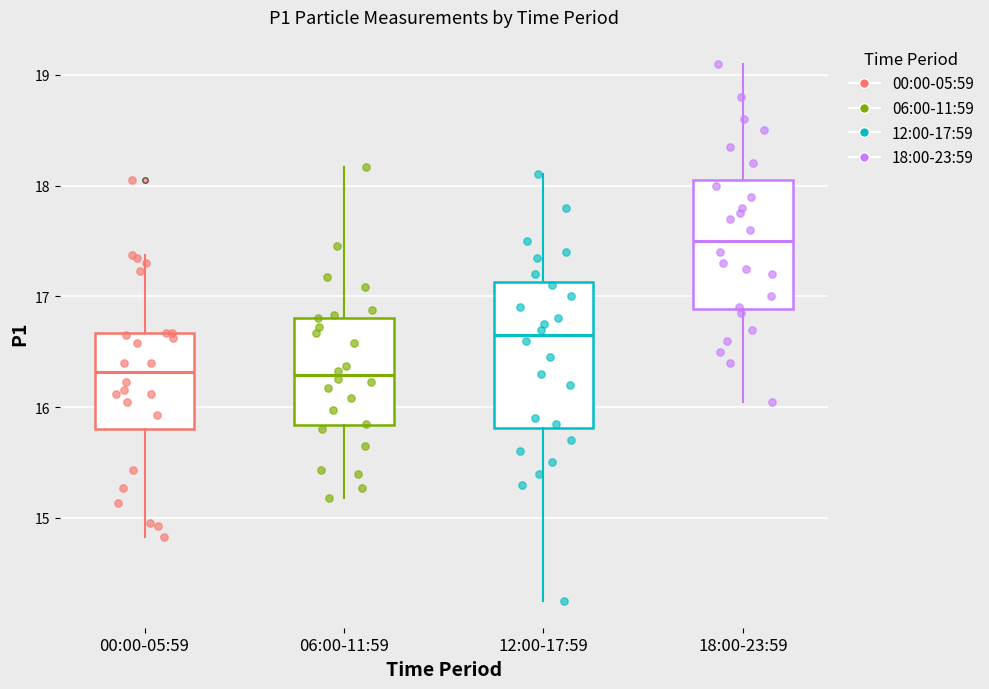

Reading left to right, transcribe this box plot: for each box, give where its median line is, the range the box spans, and where its two whiskers end, as read against the y-axis. The values are not printed on the chart, so give them approximately, as read against the axis.

00:00-05:59: median 16.3, box 15.8 to 16.7, whiskers 14.8 to 17.4
06:00-11:59: median 16.3, box 15.8 to 16.8, whiskers 15.2 to 18.2
12:00-17:59: median 16.7, box 15.8 to 17.1, whiskers 14.3 to 18.1
18:00-23:59: median 17.5, box 16.9 to 18.1, whiskers 16.1 to 19.1